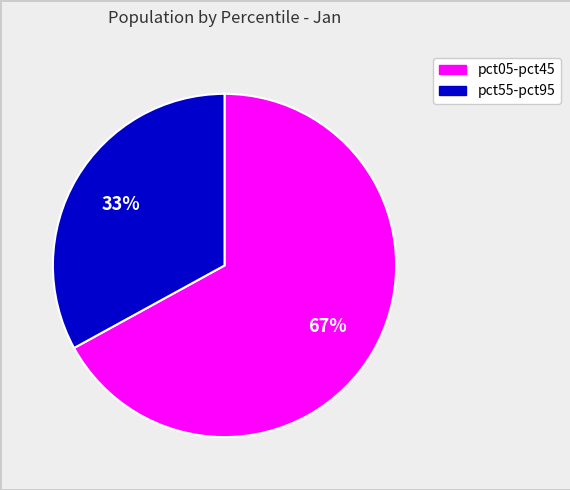

Is there a majority slice in this chart?

Yes